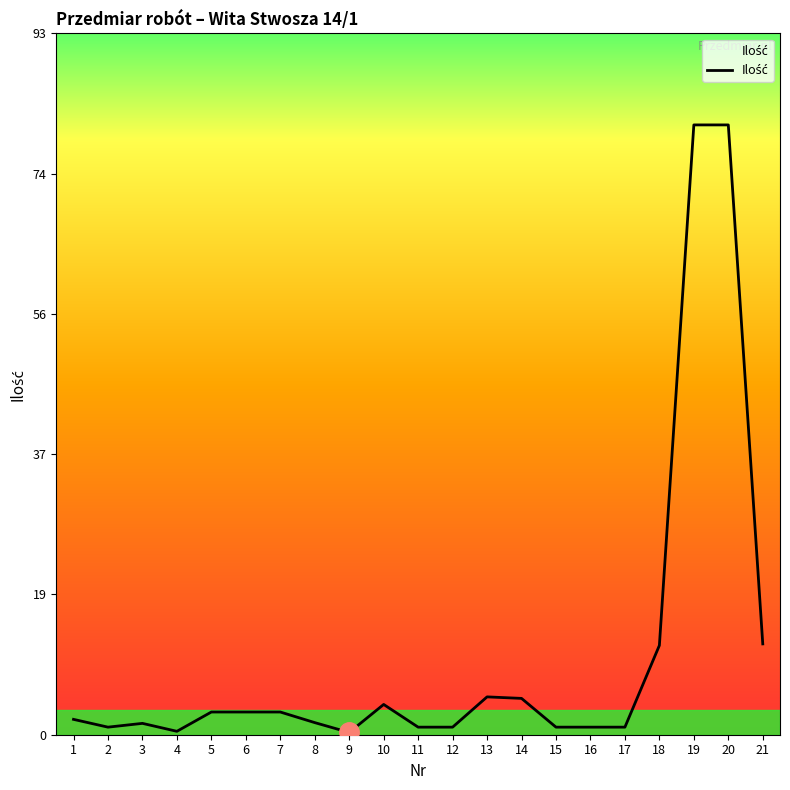

True or false: the data shows 1.0 at 16.

True